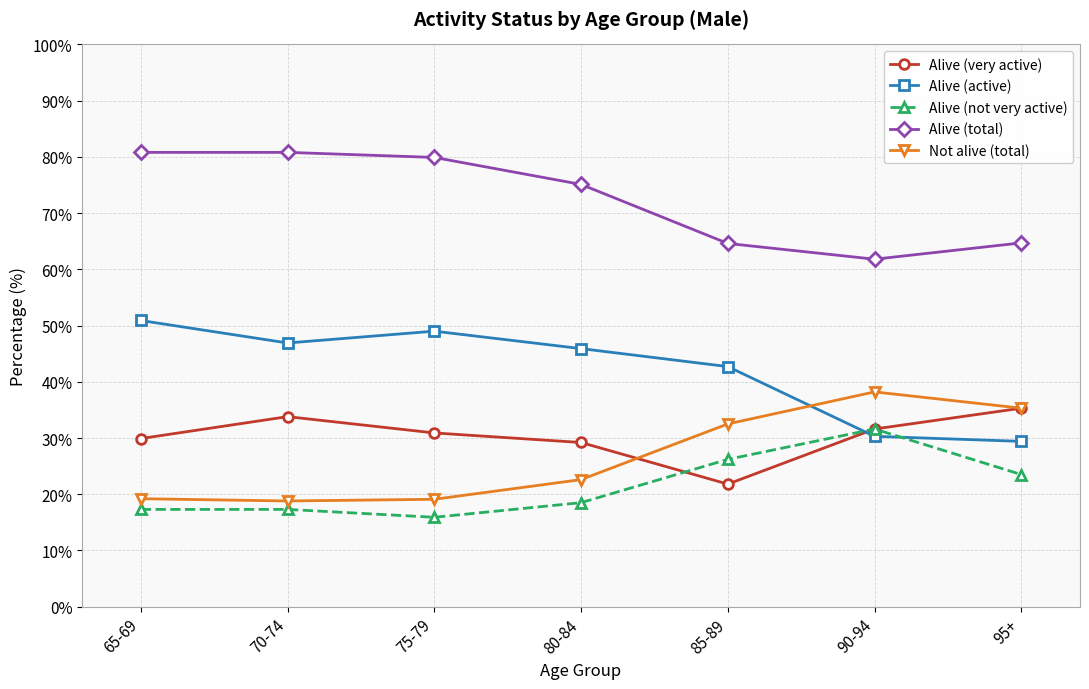

At which label is Alive (total) closest to 71?

80-84